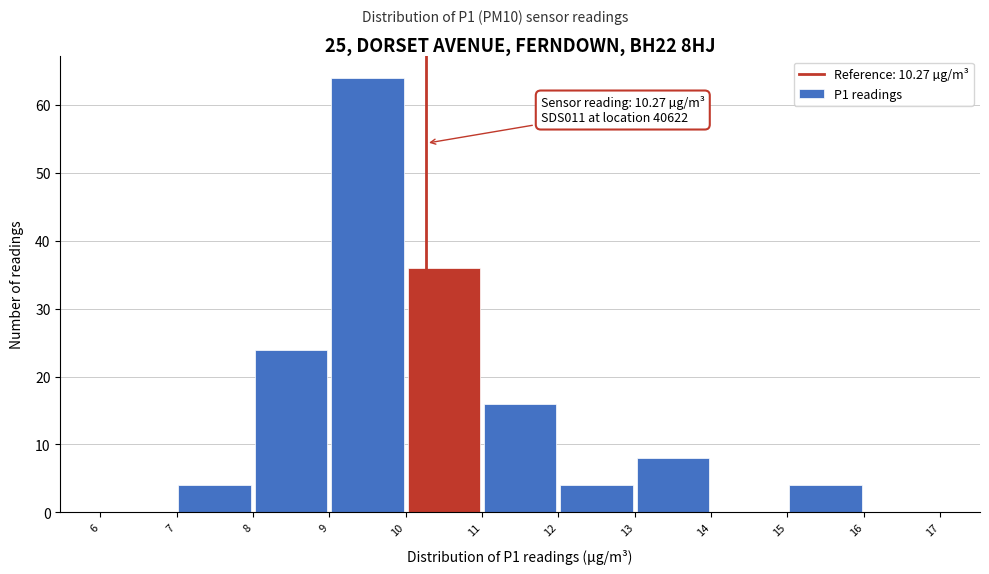

Which range on the x-axis has the tallest bar?

9 to 10